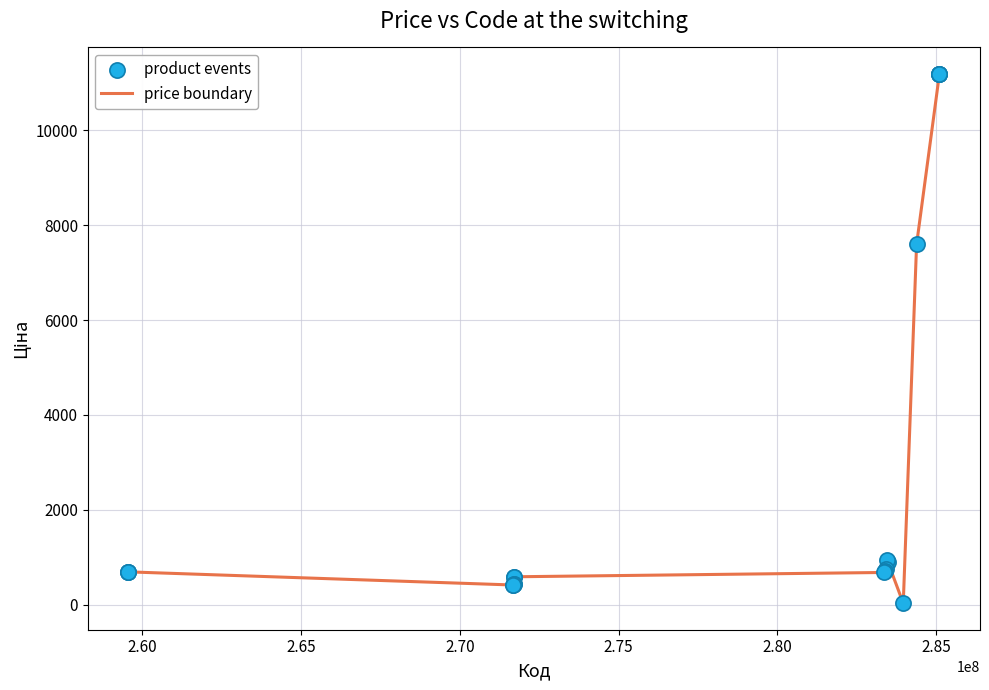

What is the difference between the maximum and minimum values?

11156.1